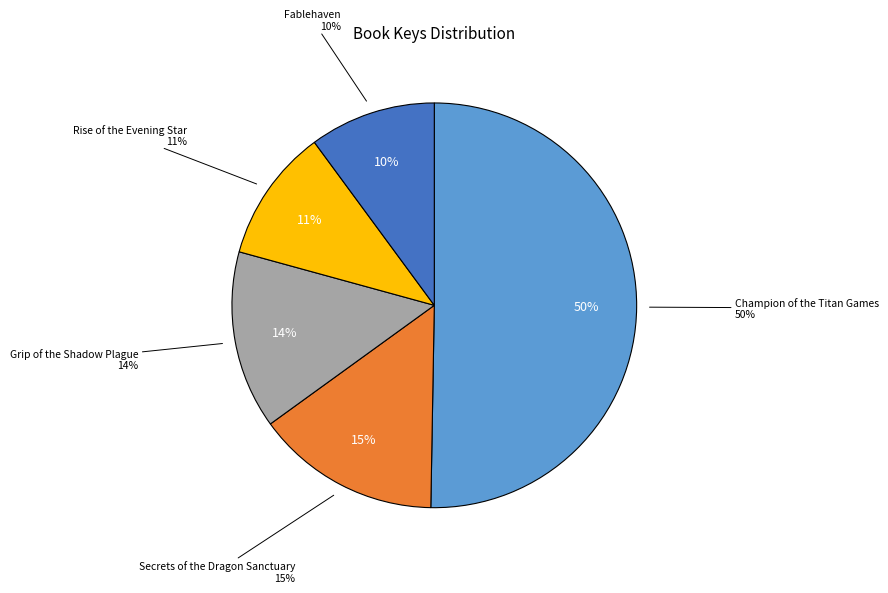

To the nearest percent, what portion does Secrets of the Dragon Sanctuary represent?

15%